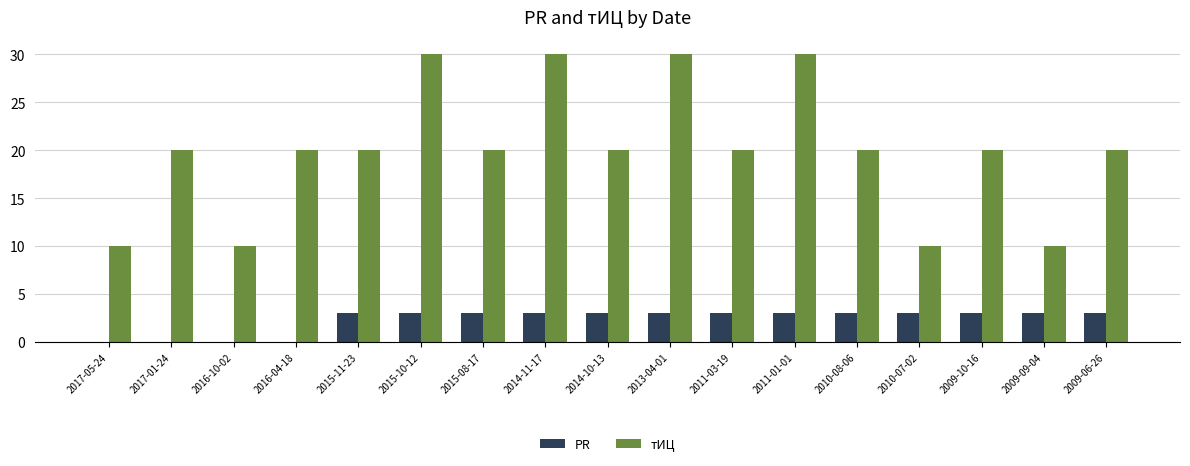

What are all the series names shown in the legend?

PR, тИЦ